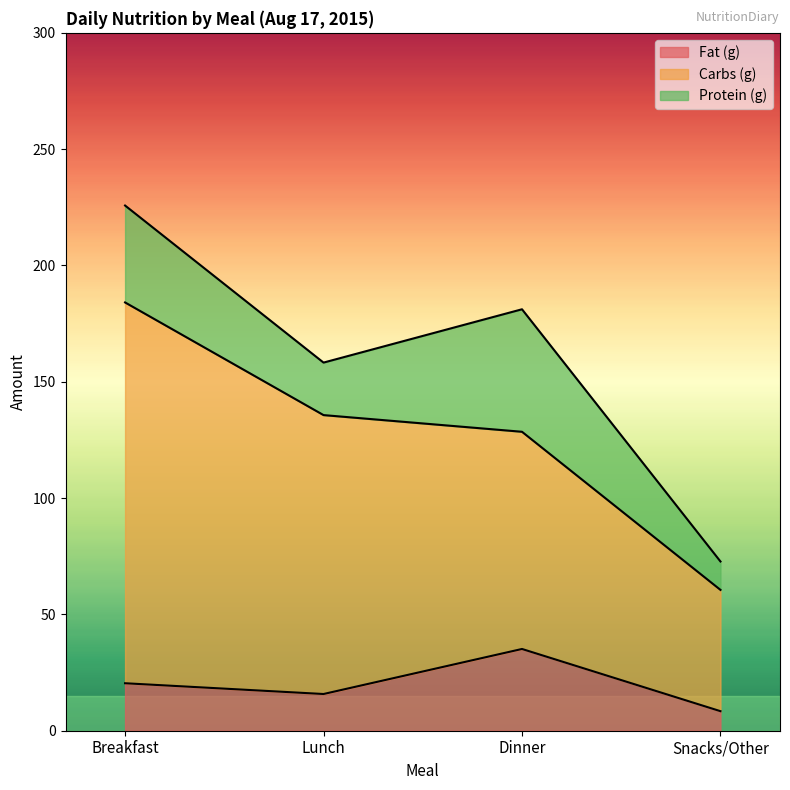

True or false: Carbs (g) and Protein (g) cross at least once.

False